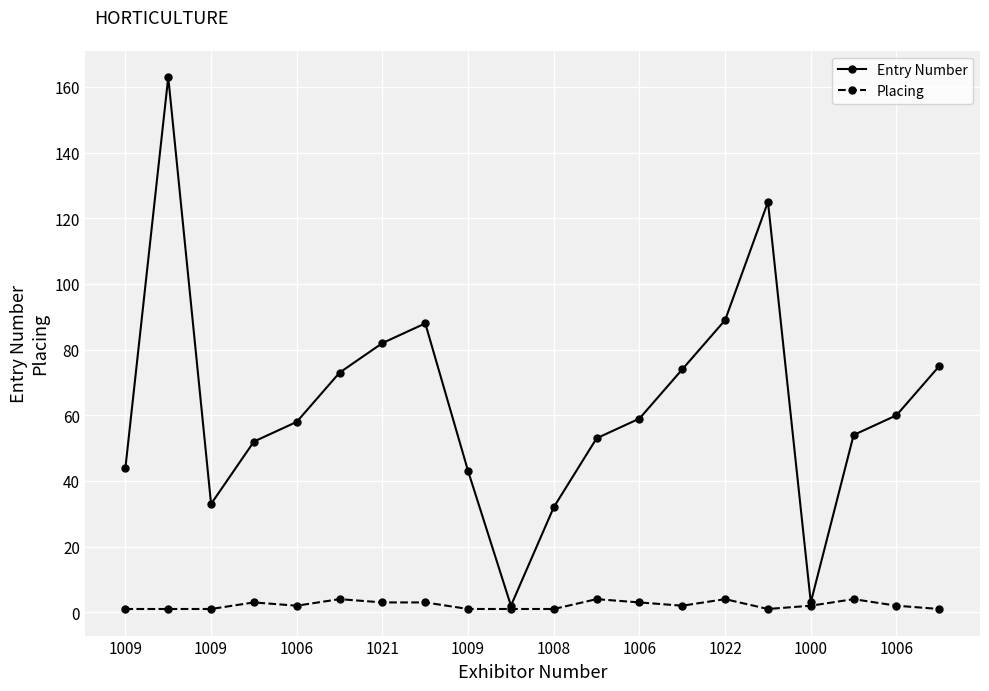

What is the value of the Entry Number point at the 16th from the left?

125